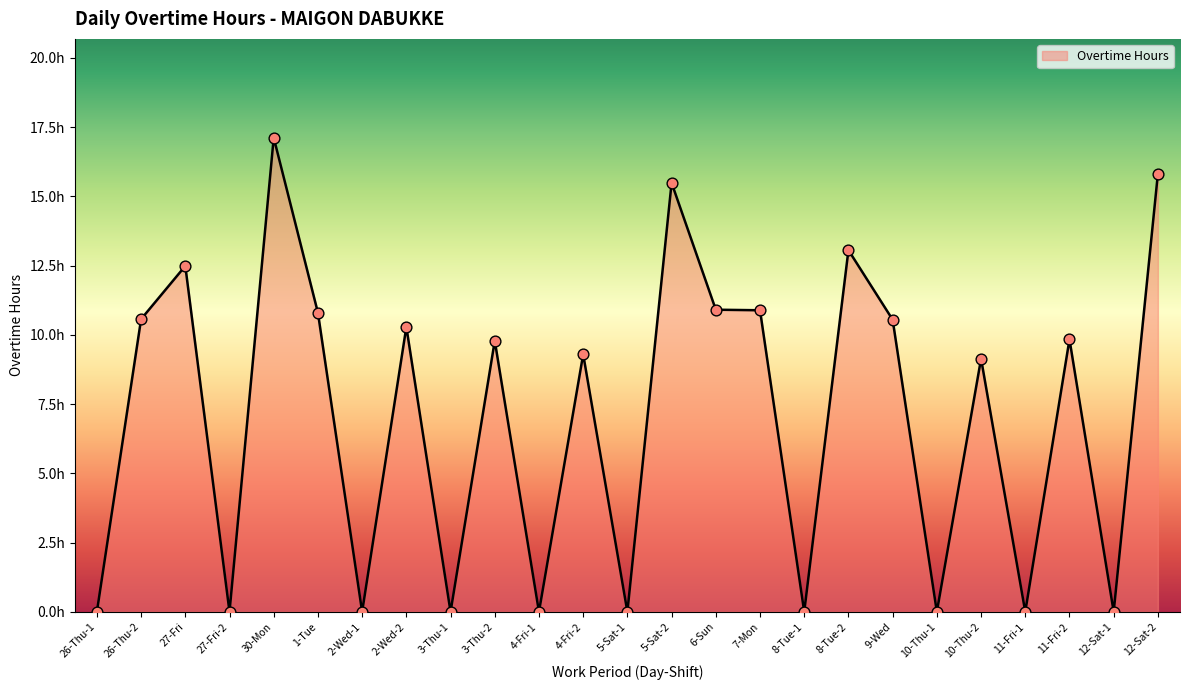

Between 26-Thu-2 and 4-Fri-2, which is larger?

26-Thu-2